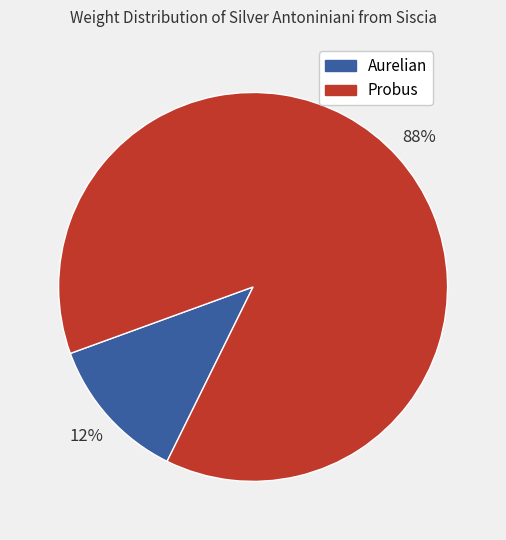

The Aurelian slice represents 21% of the pie. True or false?

False